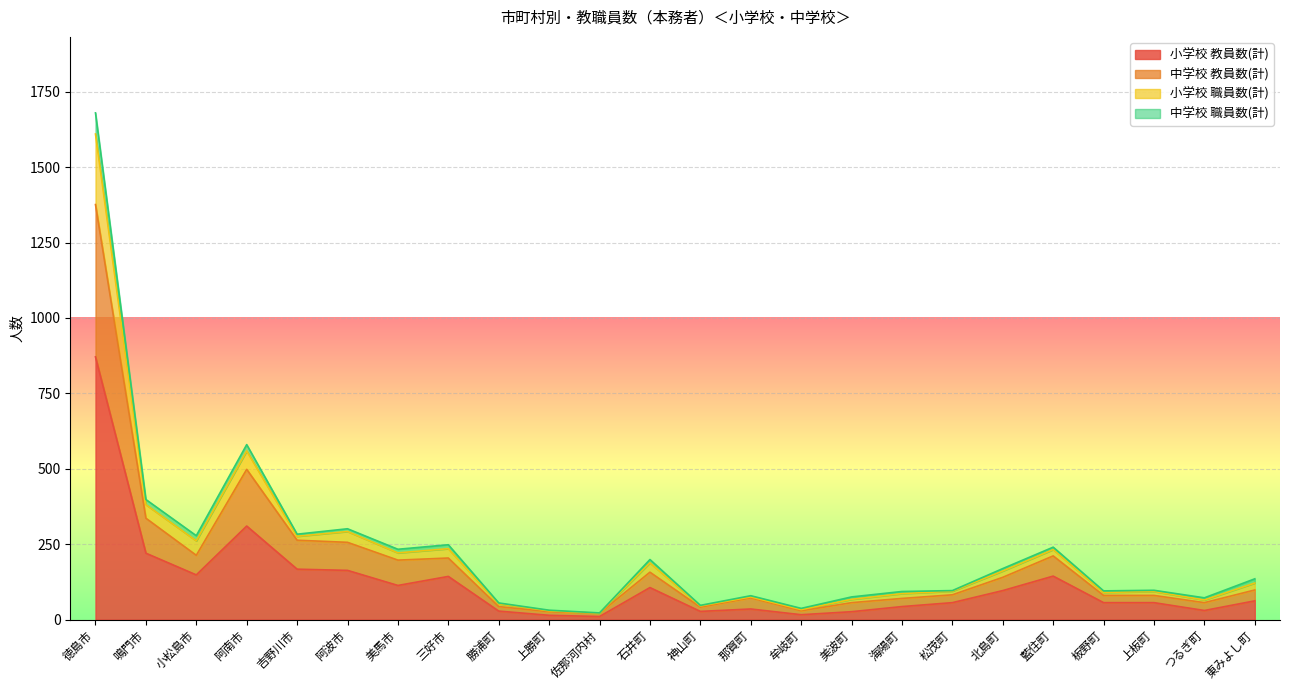

What is the difference between the highest and lowest values at 阿波市?

138